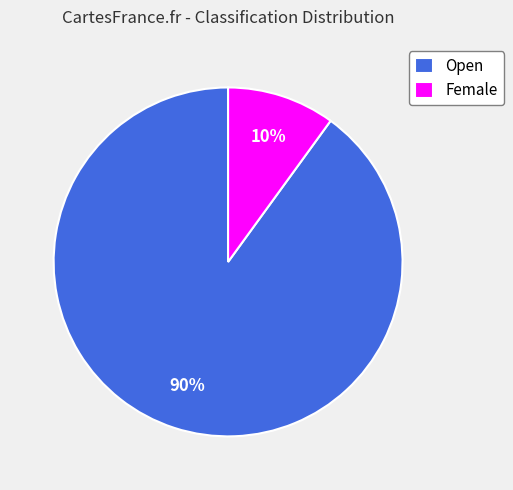

What is the largest slice in the pie chart?

Open